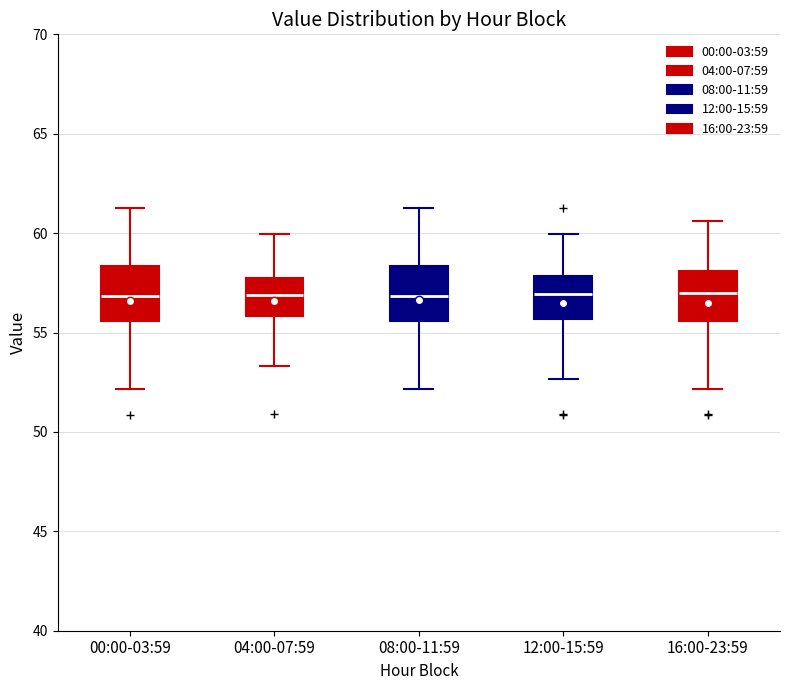

Reading left to right, read every box against the y-axis: the position of its median line, the range the box covers, and the ends of its whiskers. The values are not printed on the chart, so give them approximately, as read against the axis.

00:00-03:59: median 57.0, box 55.5 to 58.5, whiskers 52.0 to 61.5
04:00-07:59: median 57.0, box 56.0 to 57.5, whiskers 53.5 to 60.0
08:00-11:59: median 57.0, box 55.5 to 58.5, whiskers 52.0 to 61.5
12:00-15:59: median 57.0, box 55.5 to 58.0, whiskers 52.5 to 60.0
16:00-23:59: median 57.0, box 55.5 to 58.0, whiskers 52.0 to 60.5